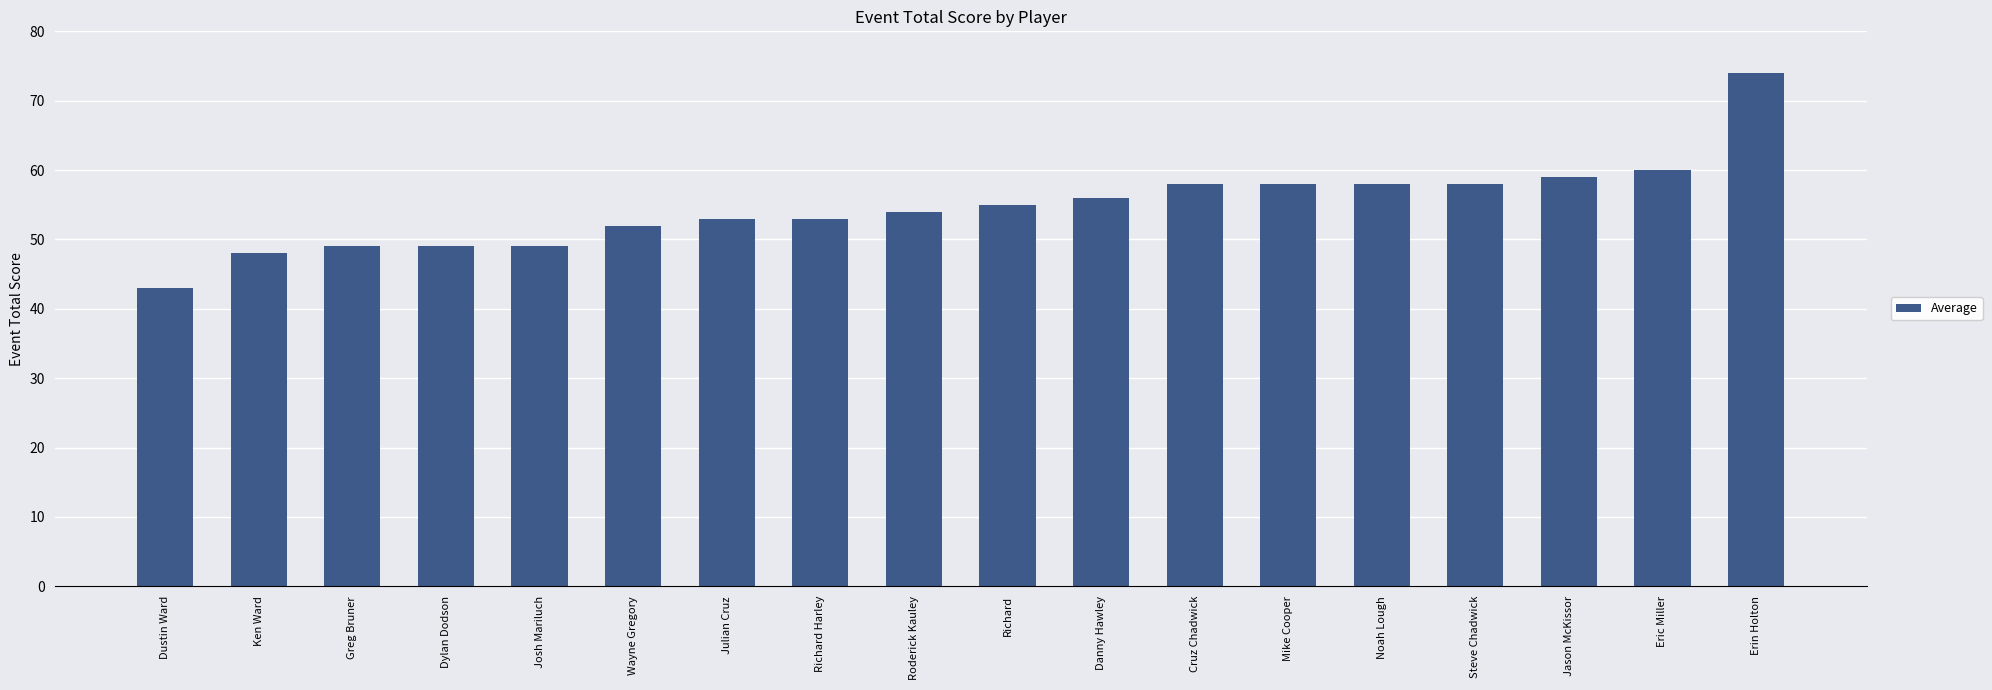

Count the number of categories in the chart.

18